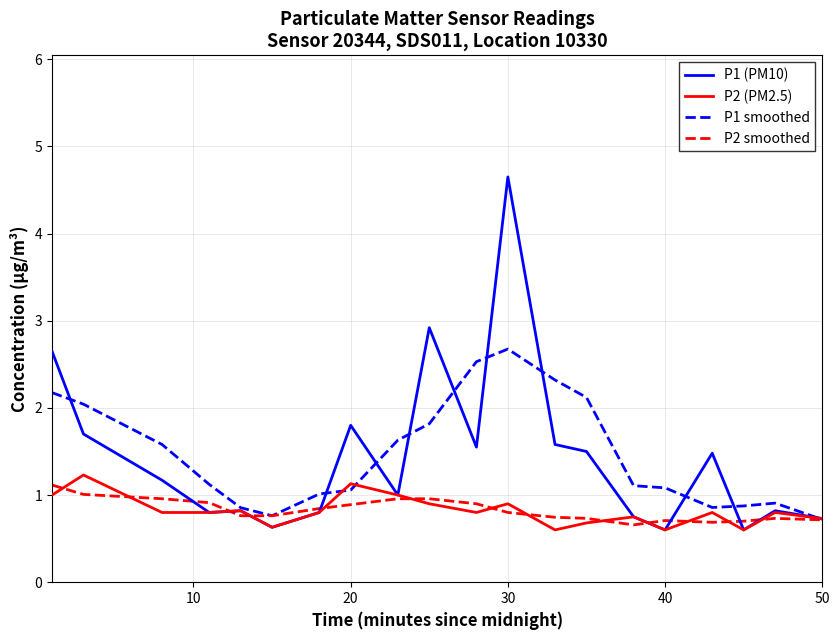

What is the minimum value for P1 (PM10)?

0.6